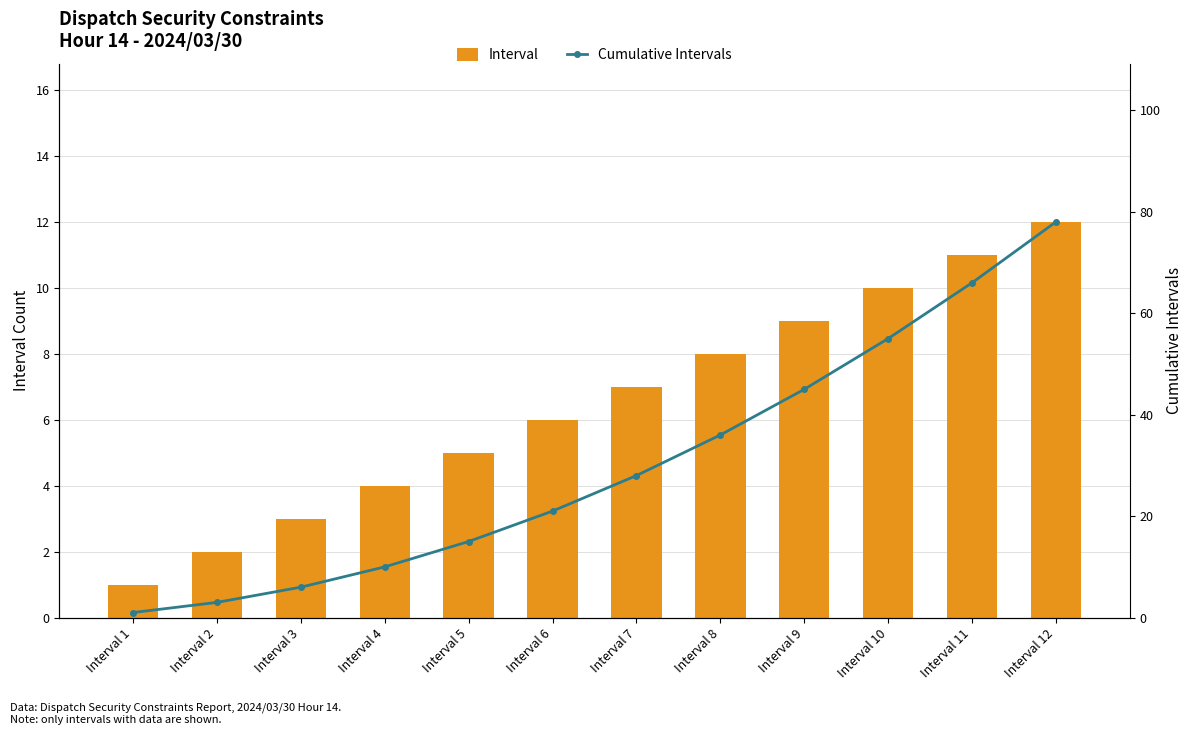

What is the difference between the highest and lowest values at Interval 4?

6